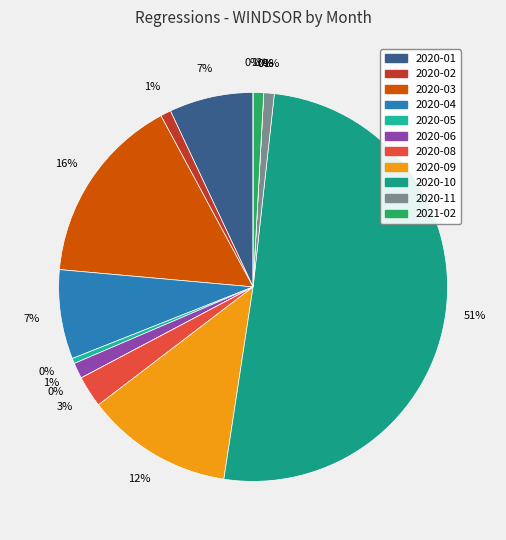

Is it true that 2020-10 is 64% of the pie?

False